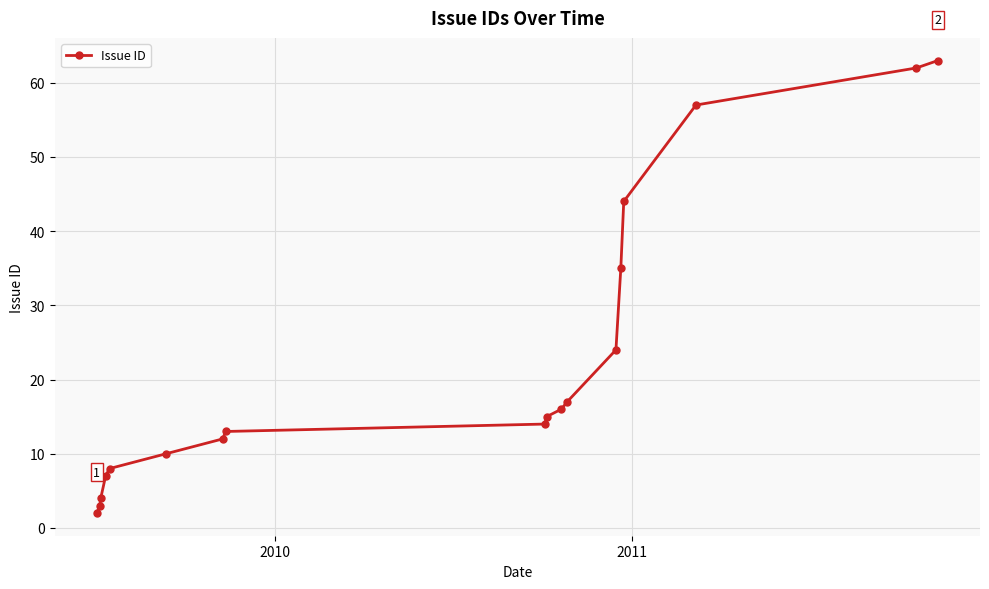

What is the value of the 11th point from the left?

16